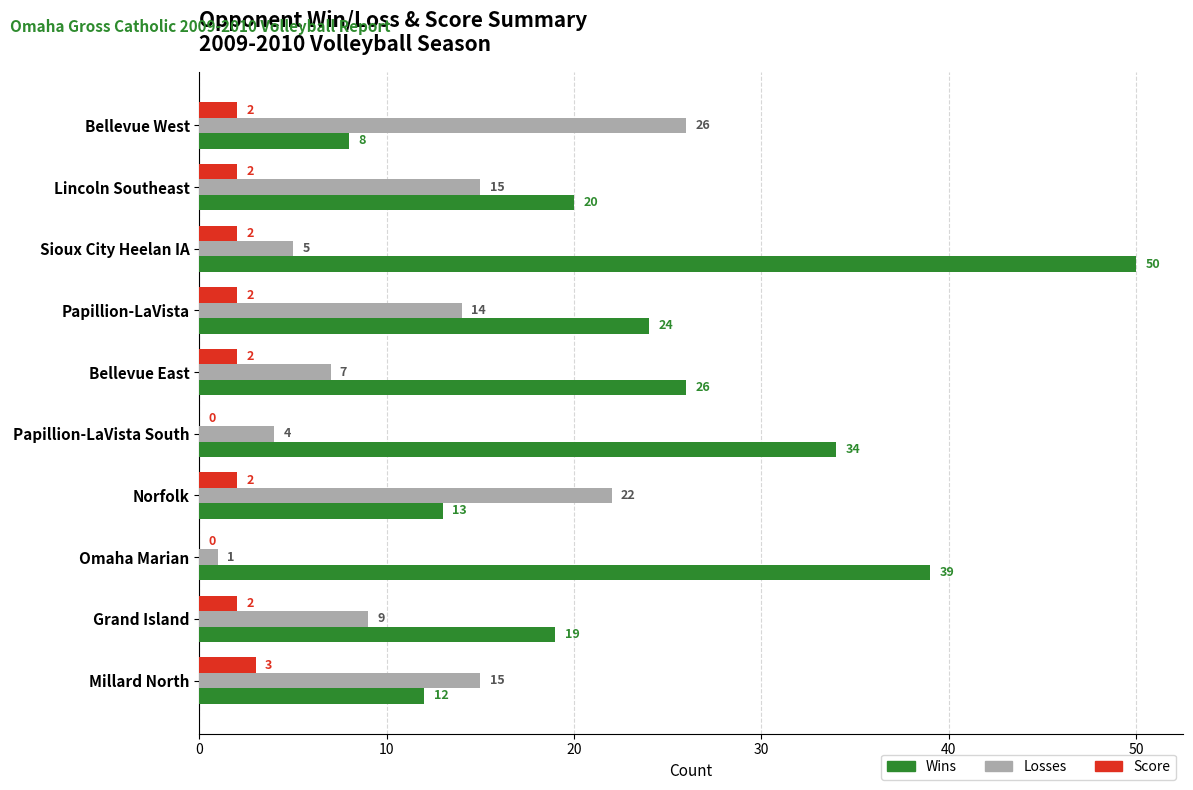

At which category does the chart reach its peak across all series?

Sioux City Heelan IA